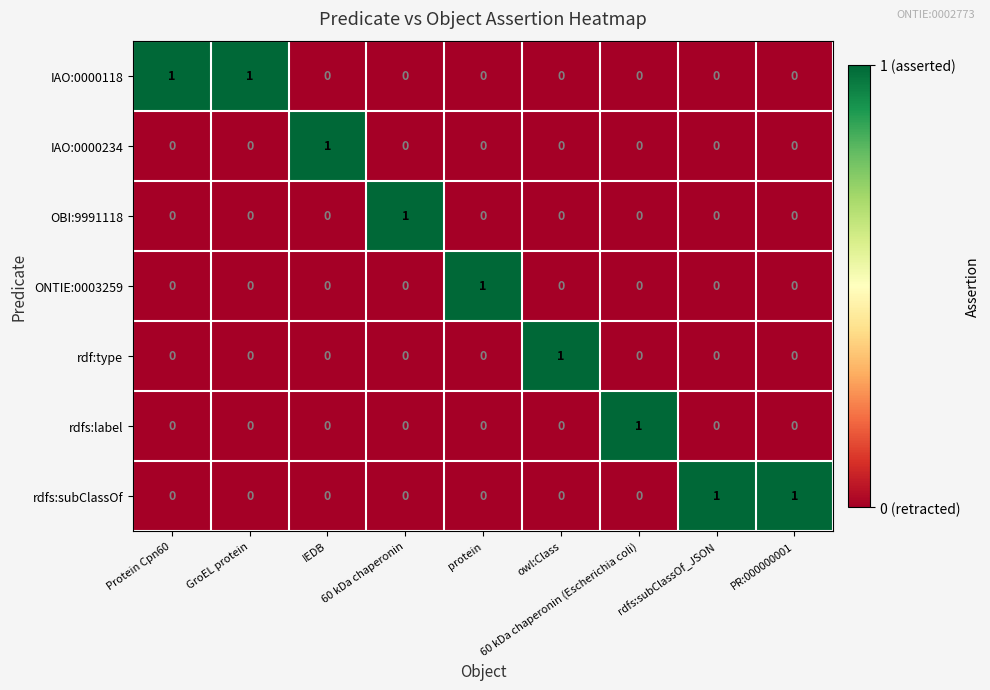

At how many categories does at least one series exceed 0?

9